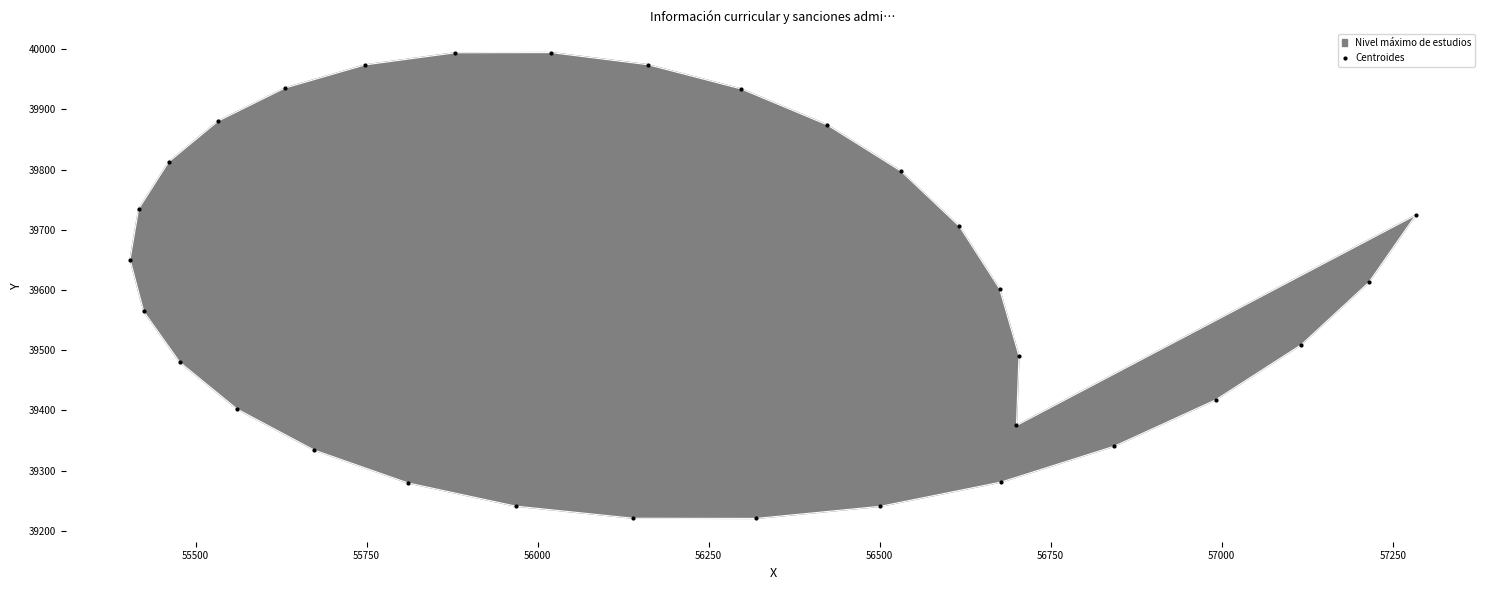

What is the range of X values (max minus min)?

1879.5